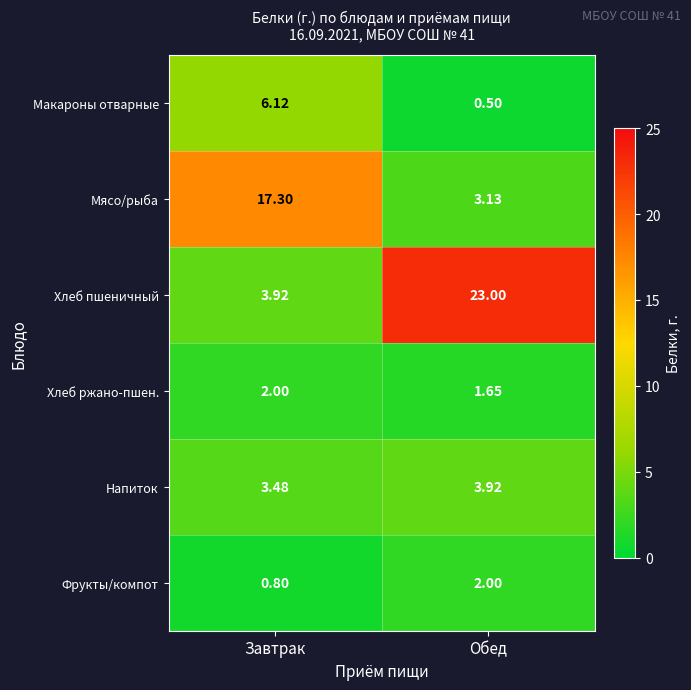

At which category does the chart reach its minimum across all series?

Обед